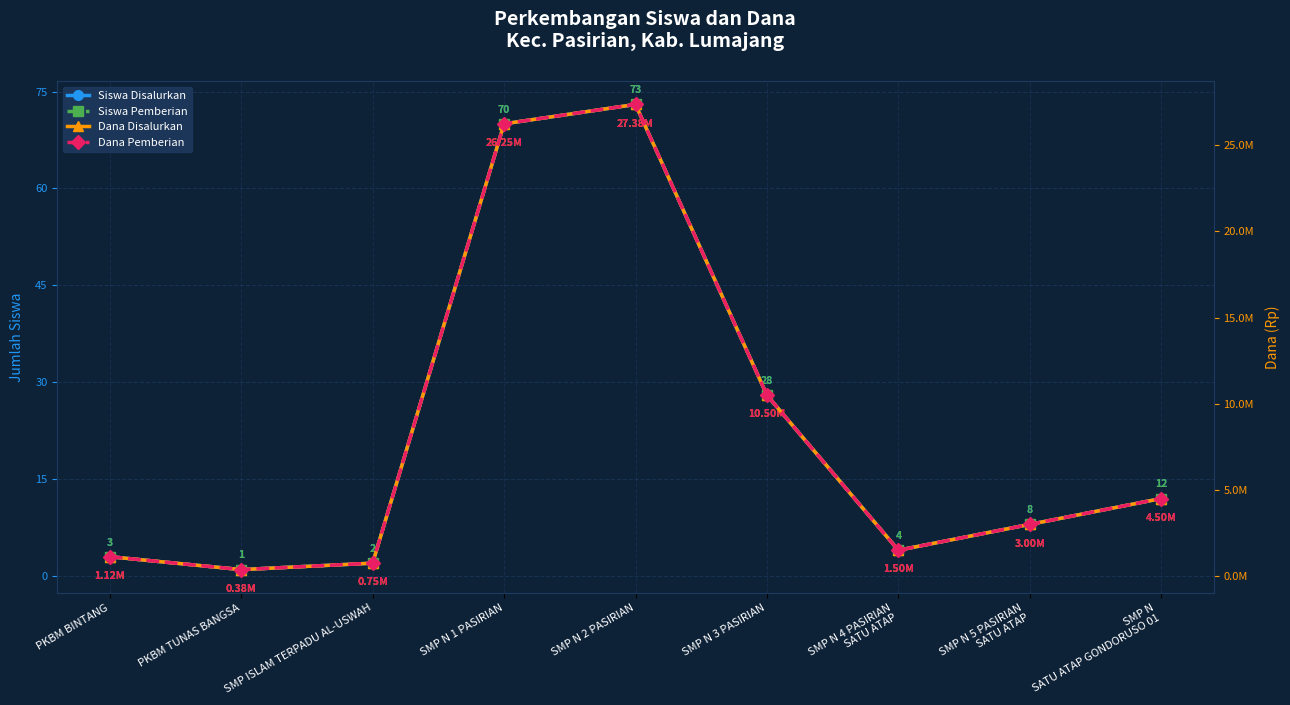

True or false: Siswa Pemberian and Dana Disalurkan intersect in this chart.

False